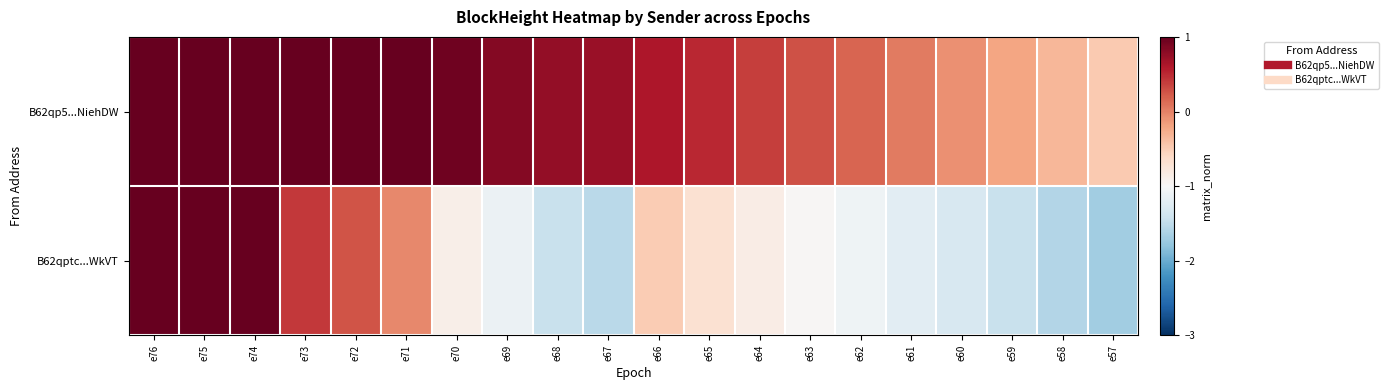

At which category is the sum across all series the highest?

e76